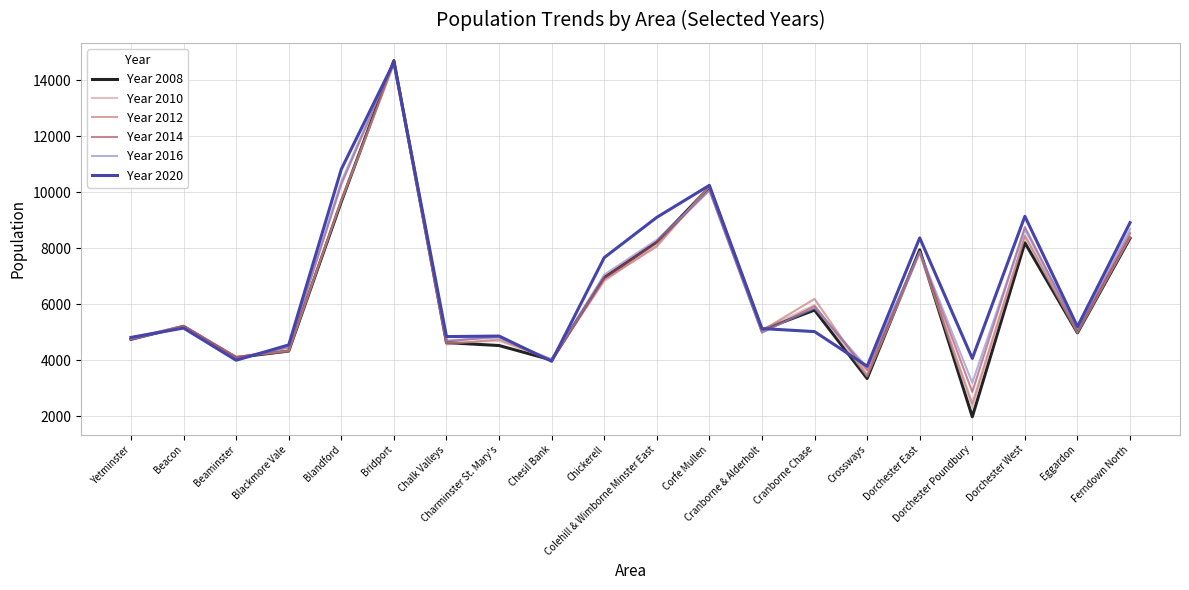

Which series has the largest range (max minus min)?

Year 2008